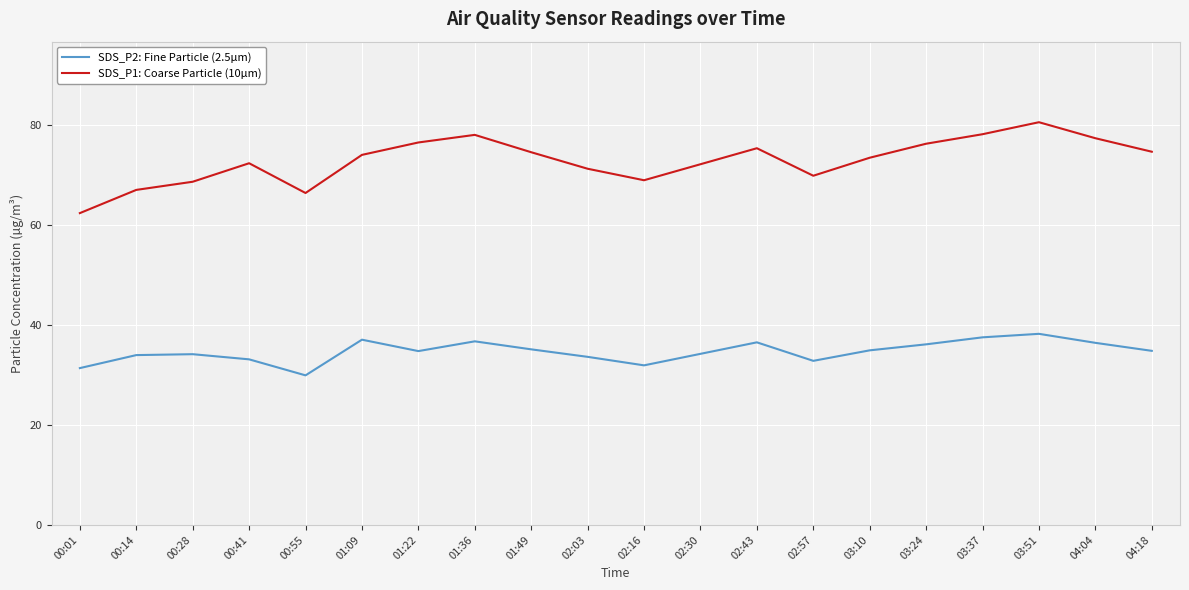

Does the chart have visible grid lines?

Yes